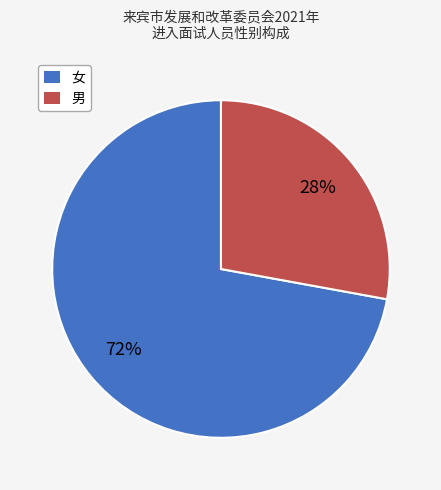

To the nearest percent, what is the combined percentage of 男 and 女?

100%